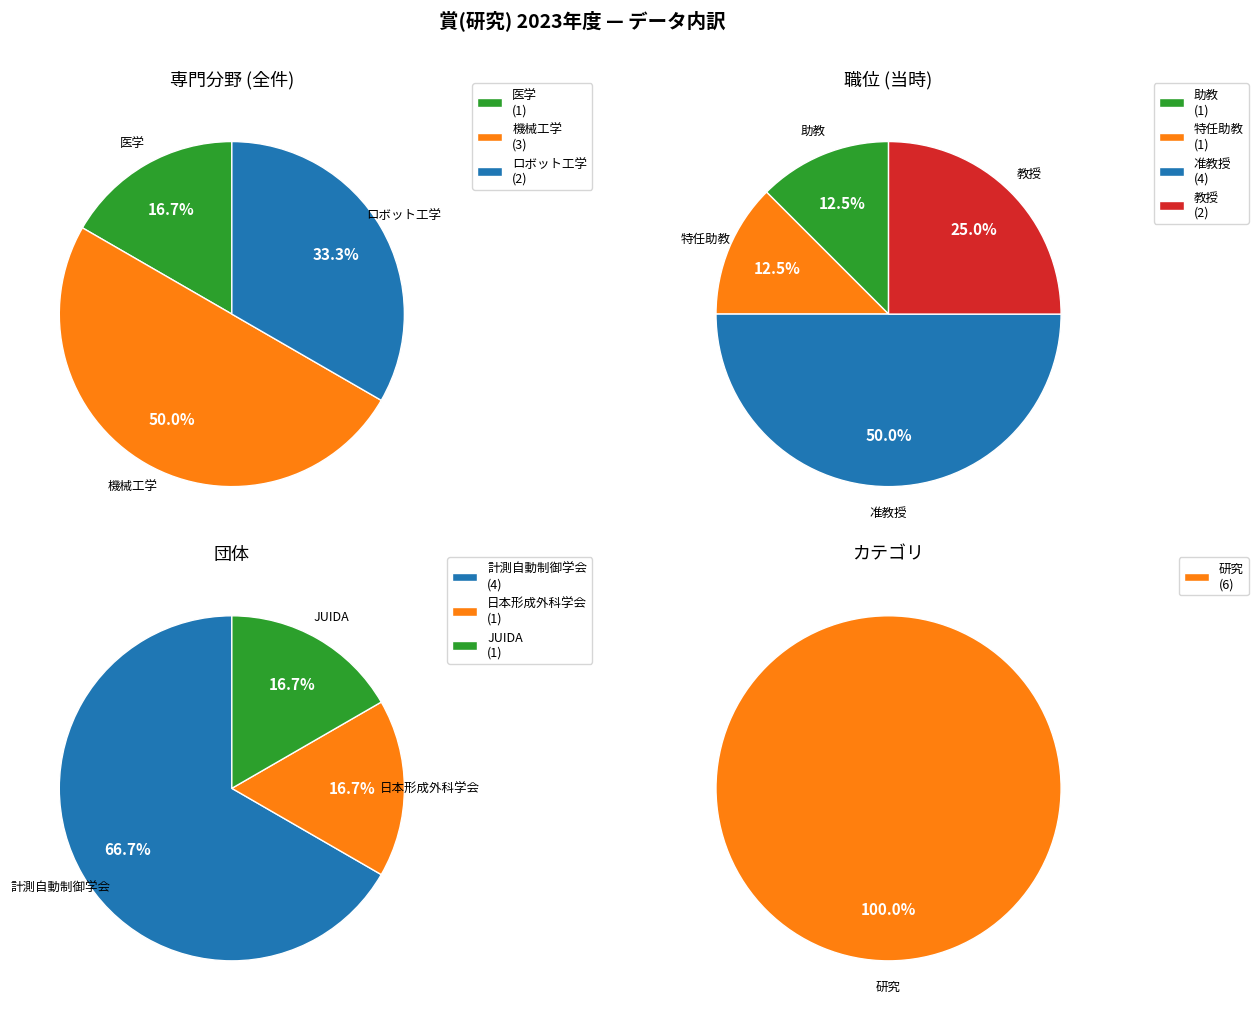

How many slices are in this pie chart?

3